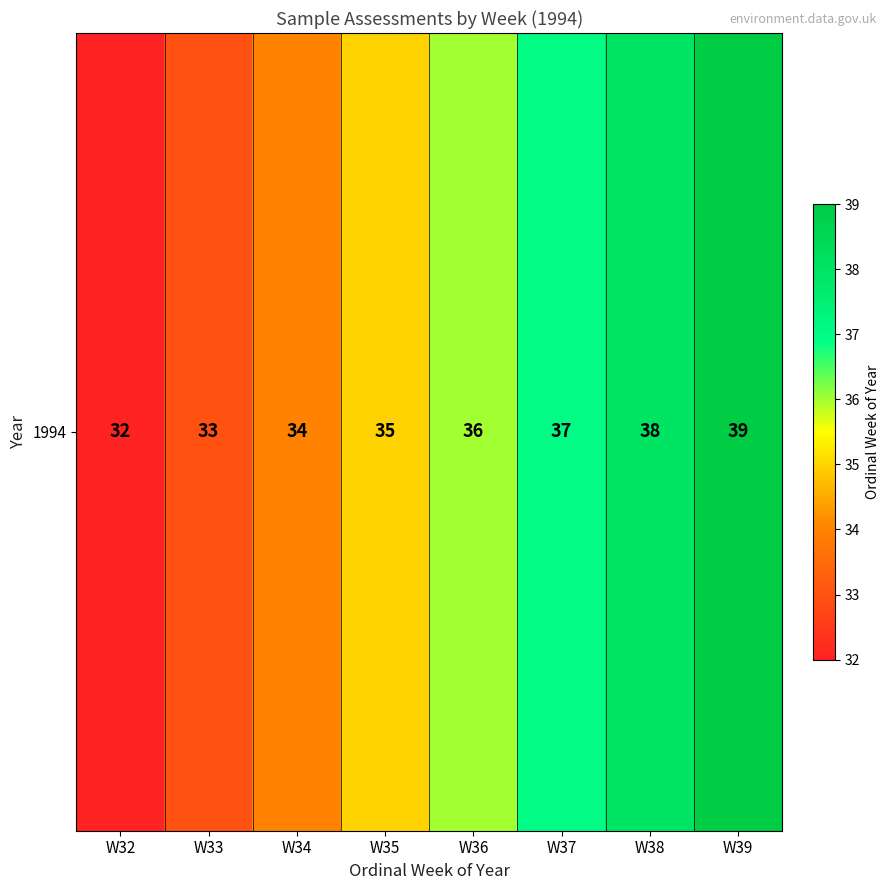

Reading left to right, transcribe all the data shown in this chart.

32	33	34	35	36	37	38	39